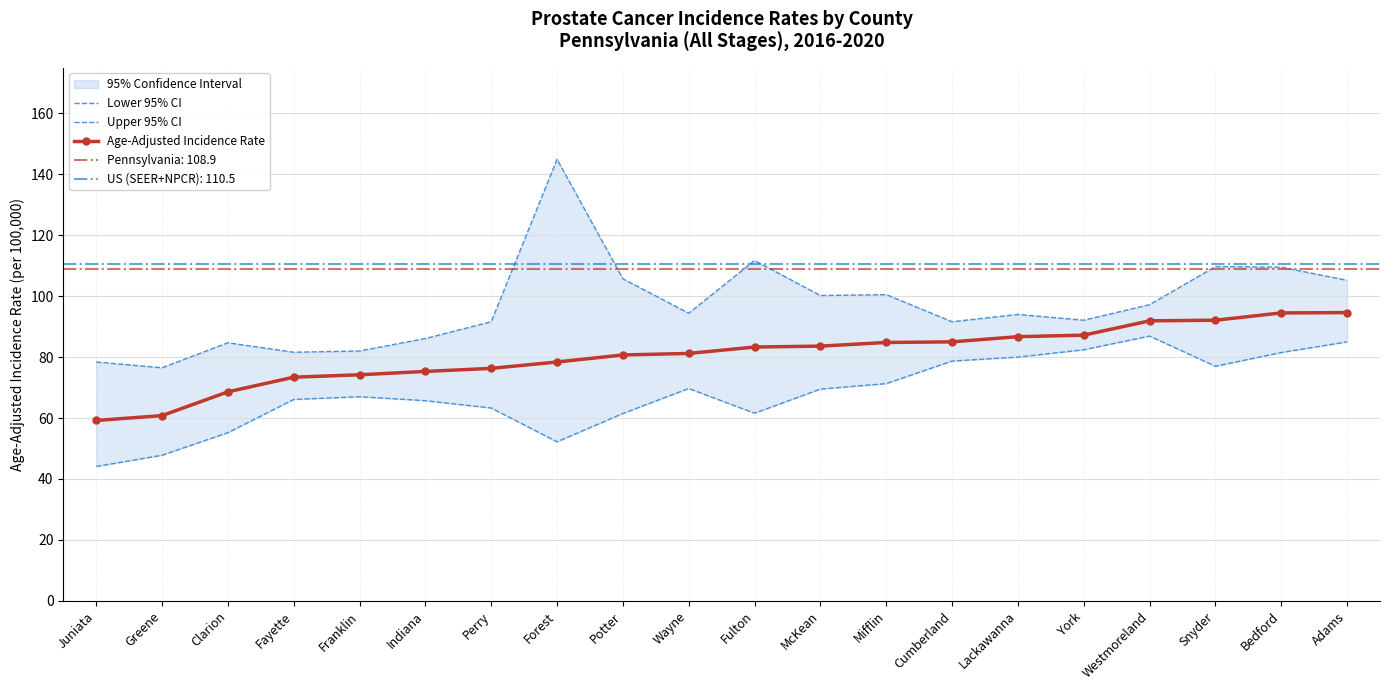

How many values in the Lower 95% CI series exceed 69?

10